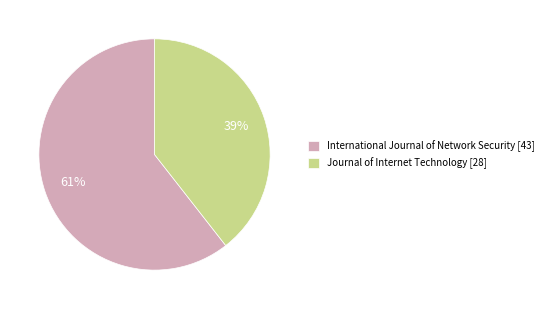

Count the number of slices in the pie.

2